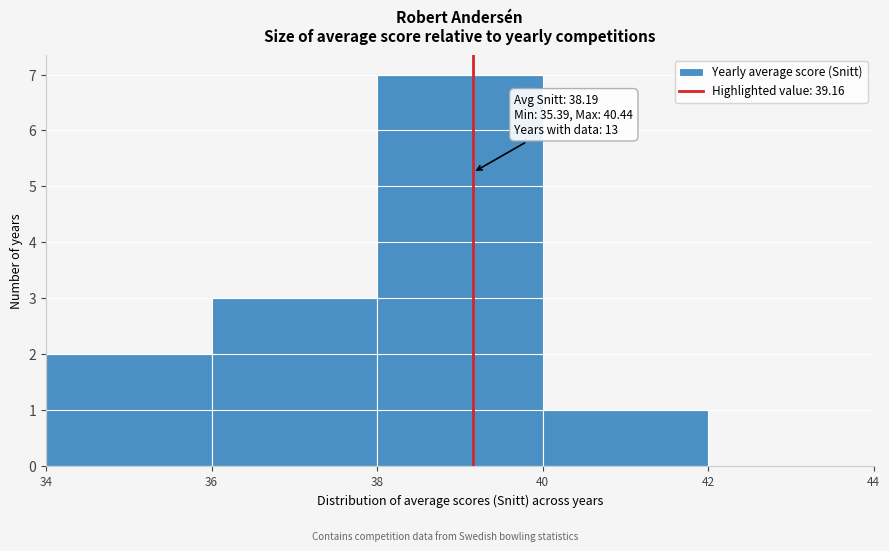

Which range on the x-axis has the tallest bar?

38 to 40